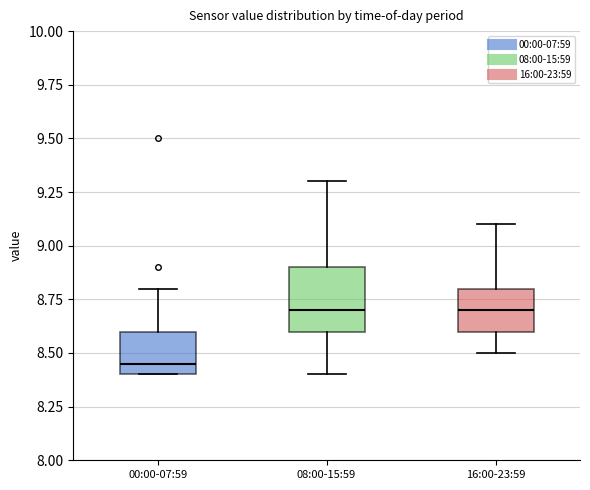

Reading left to right, transcribe this box plot: for each box, give where its median line is, the range the box spans, and where its two whiskers end, as read against the y-axis. The values are not printed on the chart, so give them approximately, as read against the axis.

00:00-07:59: median 8.45, box 8.40 to 8.60, whiskers 8.40 to 8.80
08:00-15:59: median 8.70, box 8.60 to 8.90, whiskers 8.40 to 9.30
16:00-23:59: median 8.70, box 8.60 to 8.80, whiskers 8.50 to 9.10